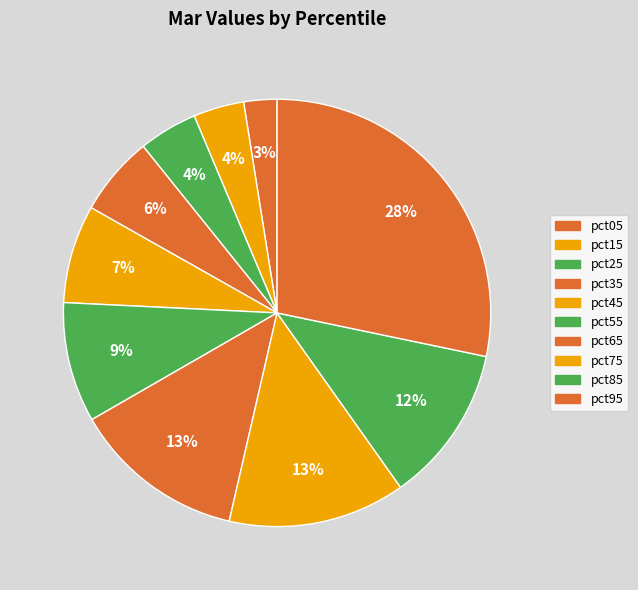

Between pct75 and pct65, which is larger?

pct75